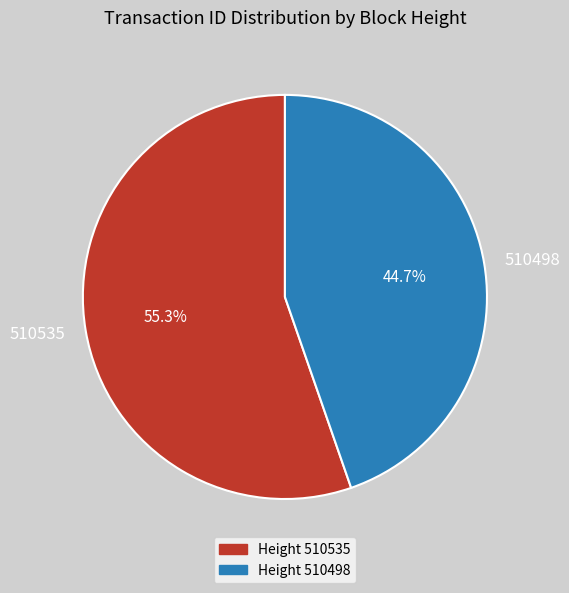

Do 510498 and 510535 together represent more than half of the pie?

Yes